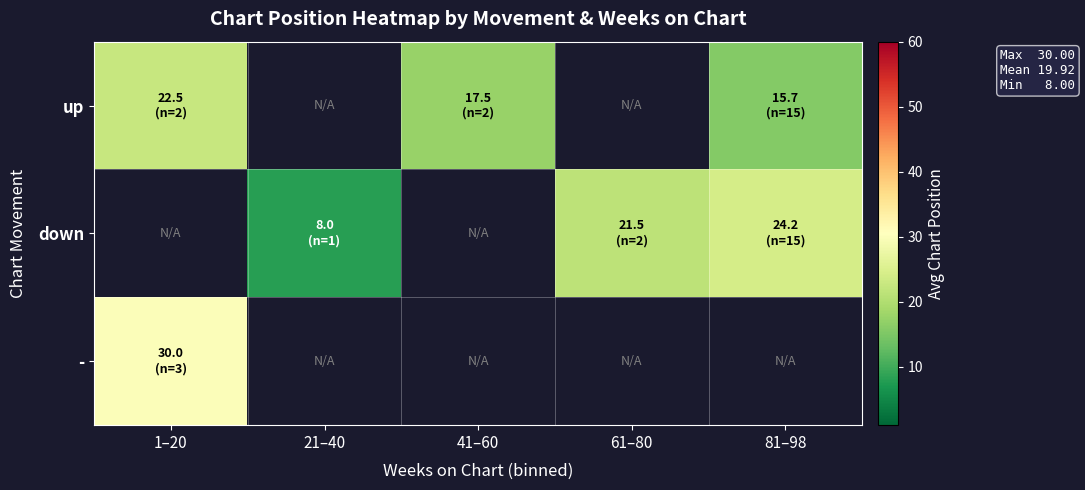

Is the value of up at 1–20 greater than the value of down at 41–60?

No